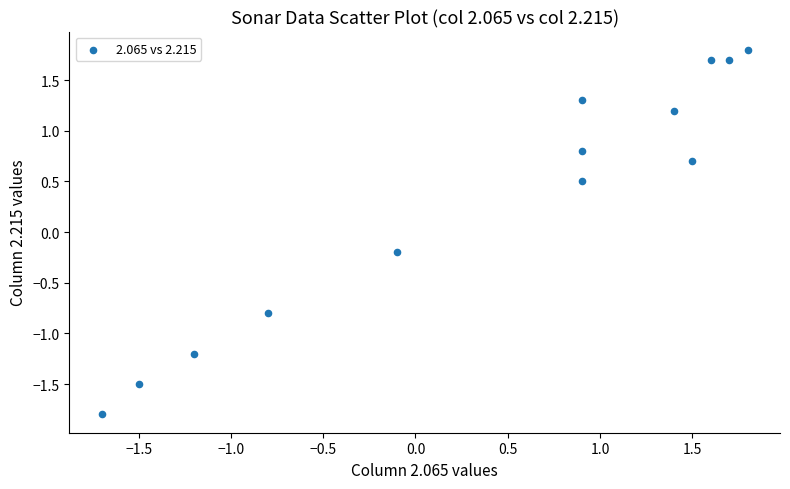

What is the range of Y values (max minus min)?

3.6